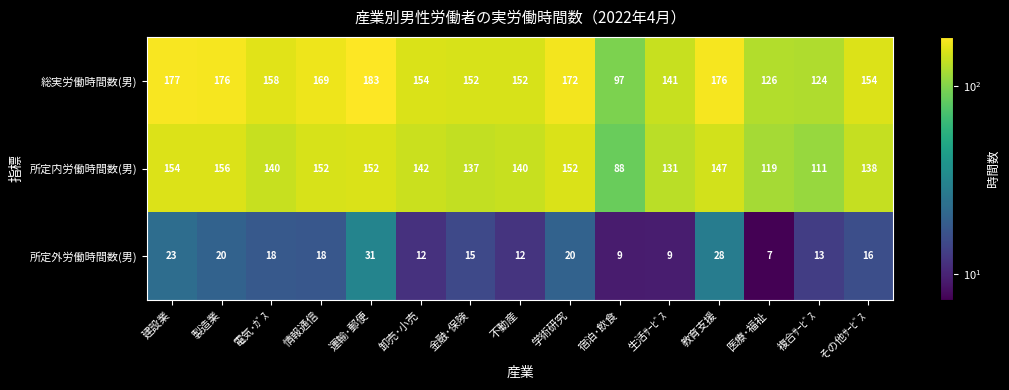

At which category does the chart reach its peak across all series?

運輸･郵便